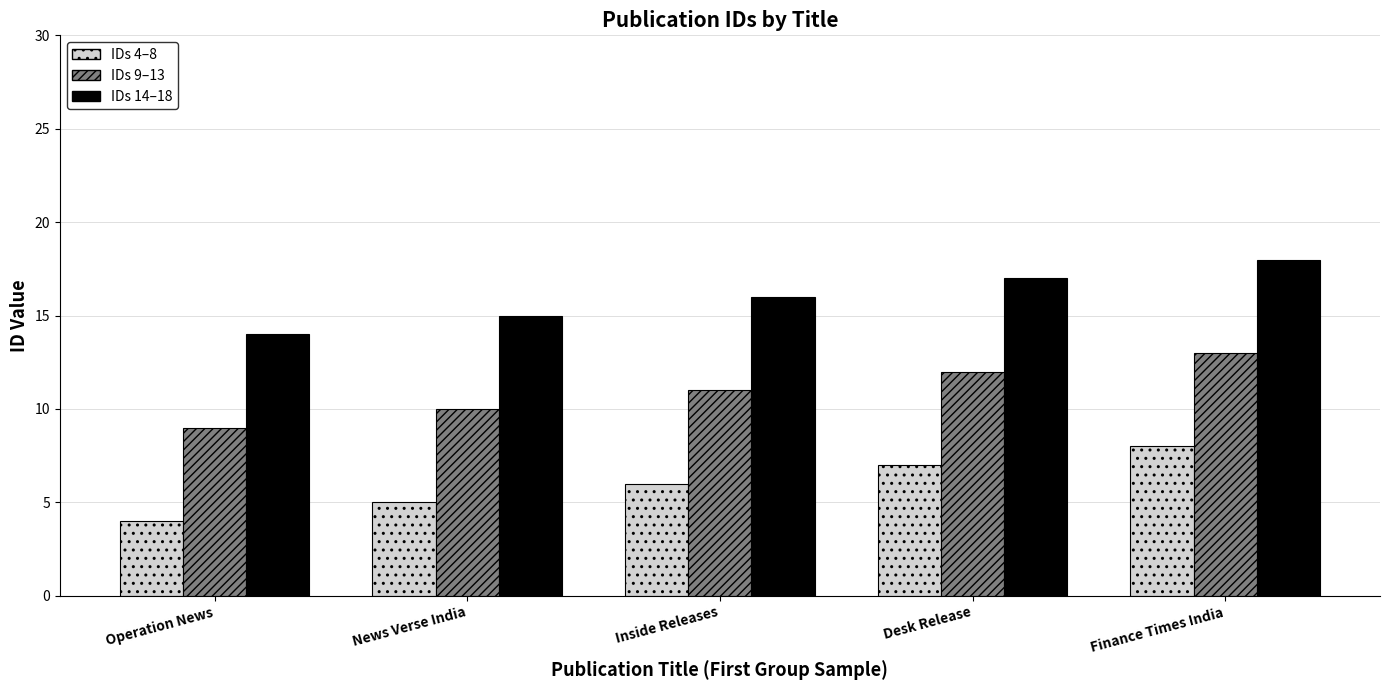

What is the total value across all series at Operation News?

27